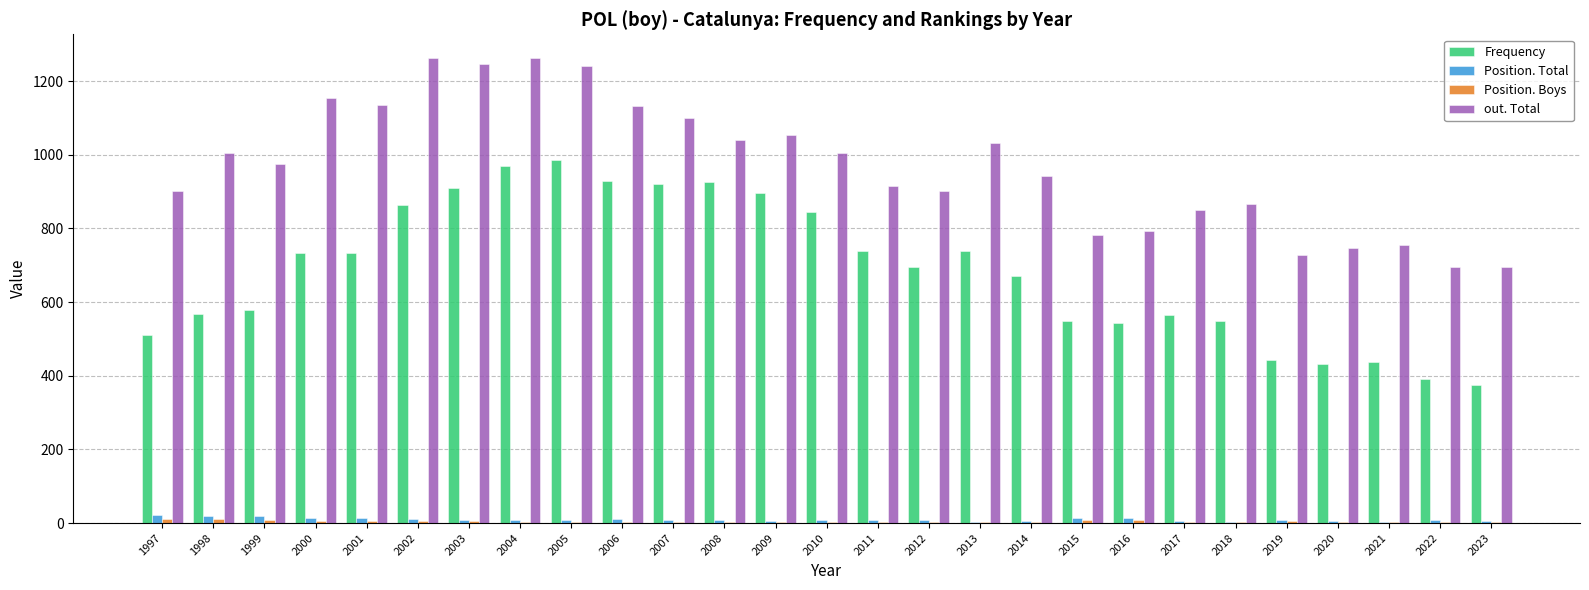

Which series changed the most between 2017 and 2021?

Frequency